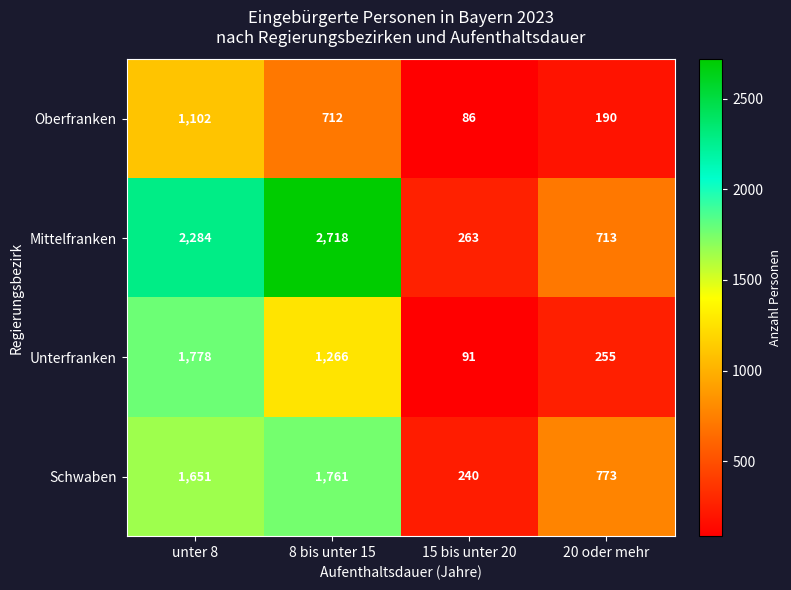

What is the approximate value of Unterfranken at 8 bis unter 15, to the nearest 100?

1300